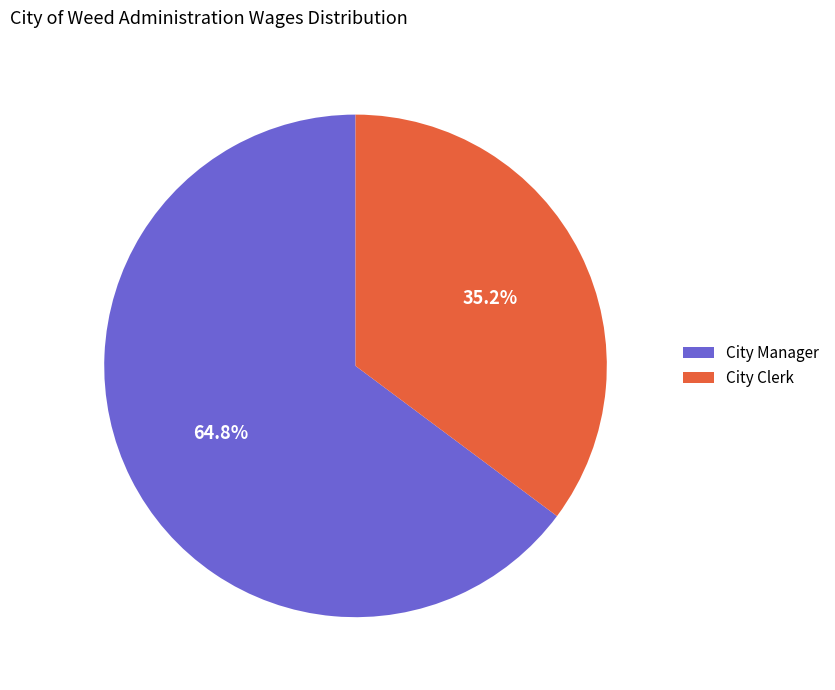

Which category has the smallest portion of the pie?

City Clerk